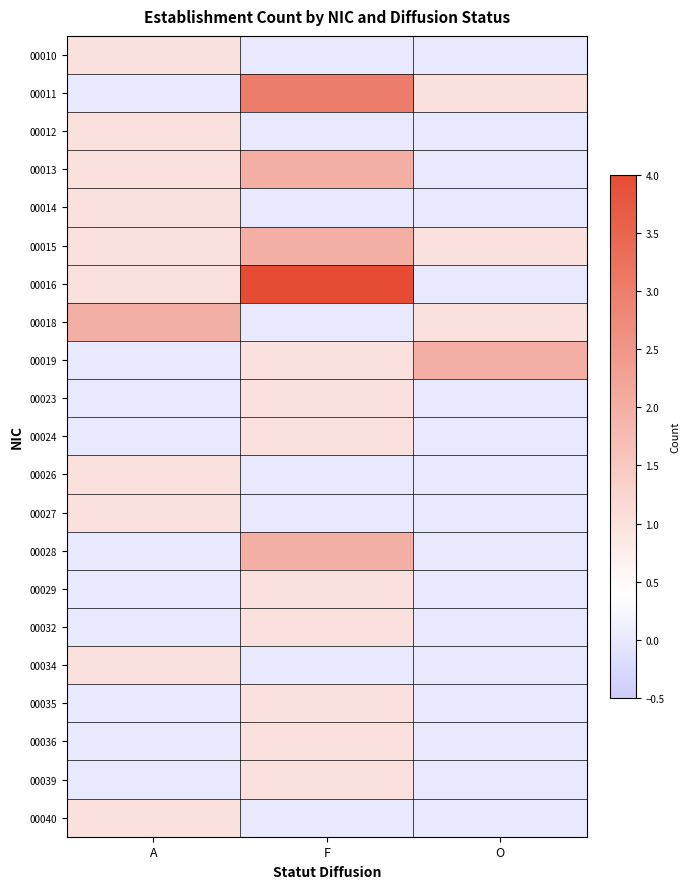

Which category has the lowest value across all series?

F